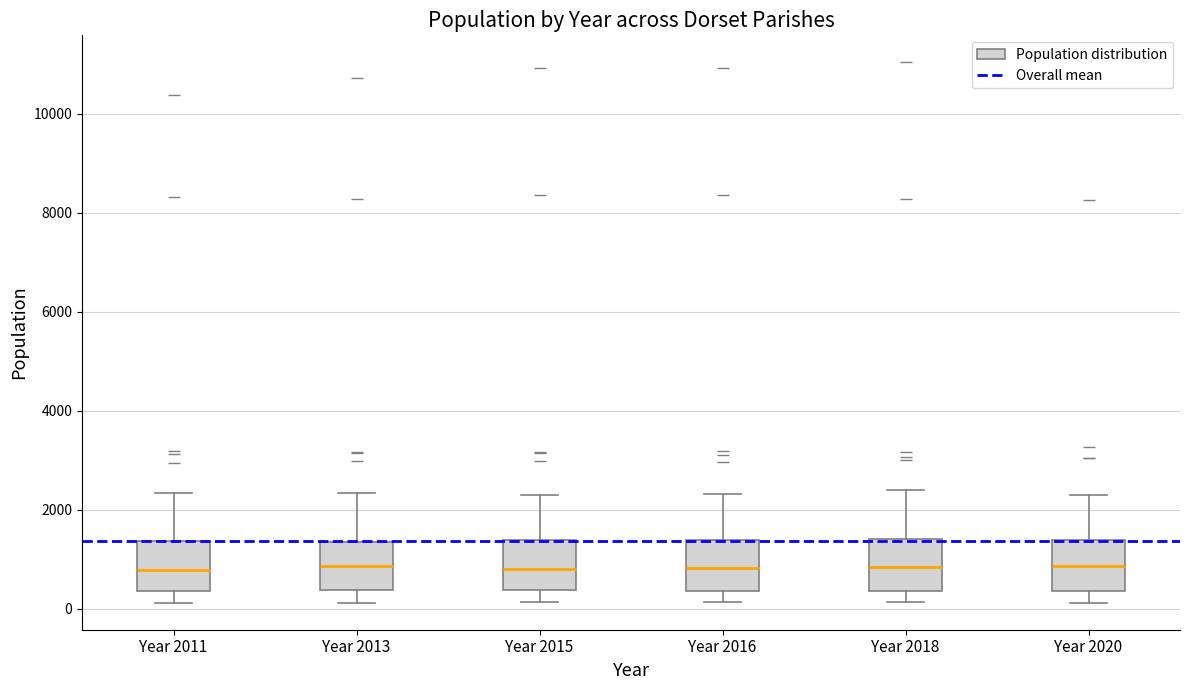

Reading left to right, transcribe this box plot: for each box, give where its median line is, the range the box spans, and where its two whiskers end, as read against the y-axis. The values are not printed on the chart, so give them approximately, as read against the axis.

Year 2011: median 800, box 400 to 1400, whiskers 200 to 2400
Year 2013: median 800, box 400 to 1400, whiskers 200 to 2400
Year 2015: median 800, box 400 to 1400, whiskers 200 to 2400
Year 2016: median 800, box 400 to 1400, whiskers 200 to 2400
Year 2018: median 800, box 400 to 1400, whiskers 200 to 2400
Year 2020: median 800, box 400 to 1400, whiskers 200 to 2200